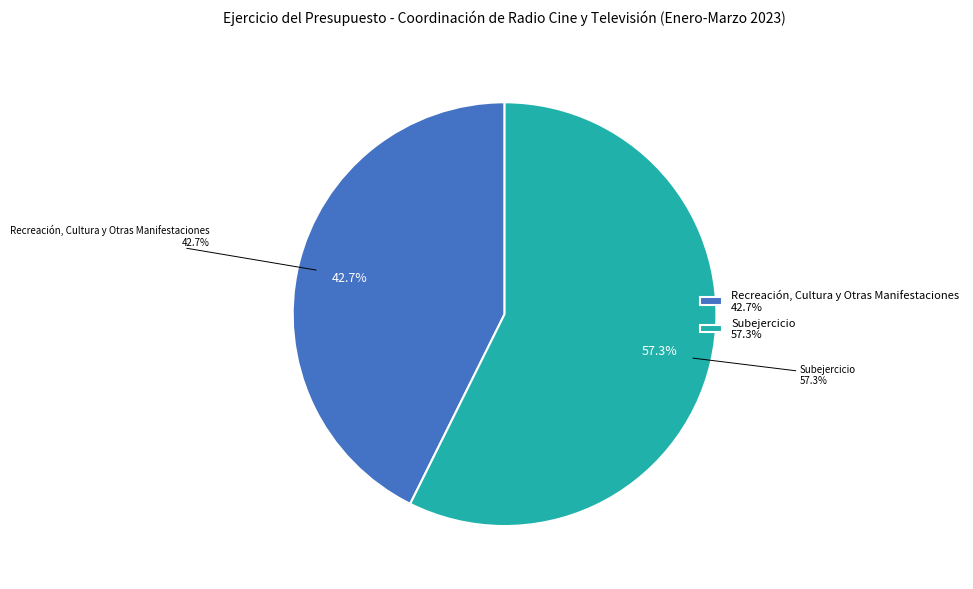

Is there any slice that represents more than half of the pie?

Yes